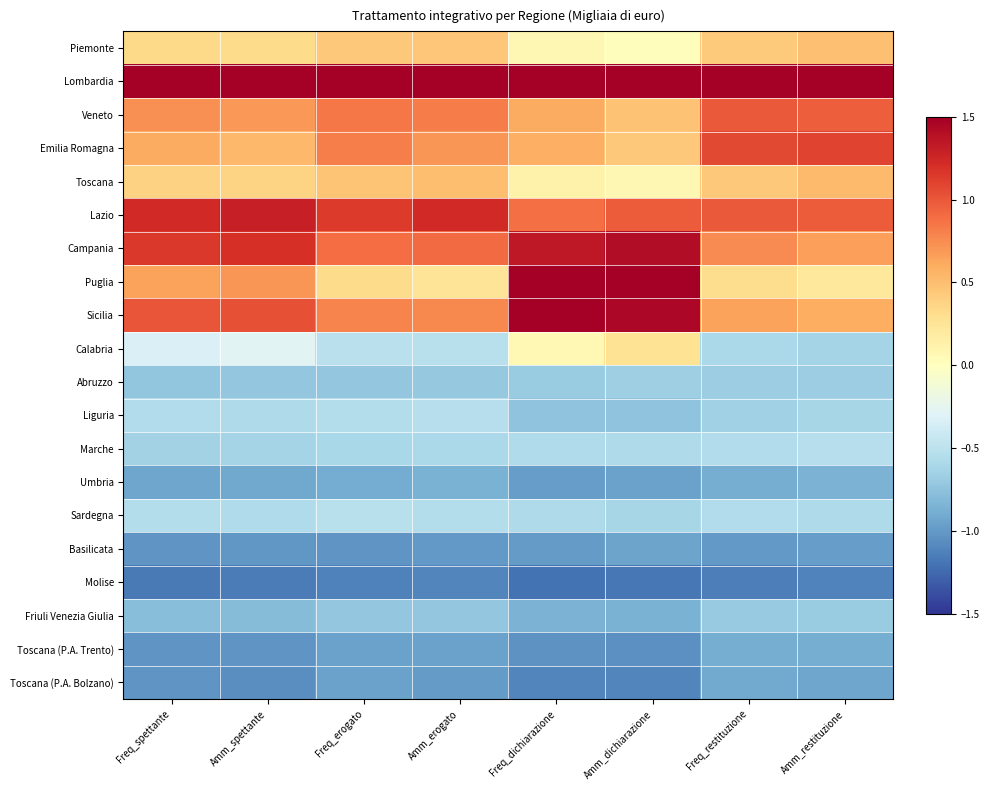

Count the number of categories in the chart.

8